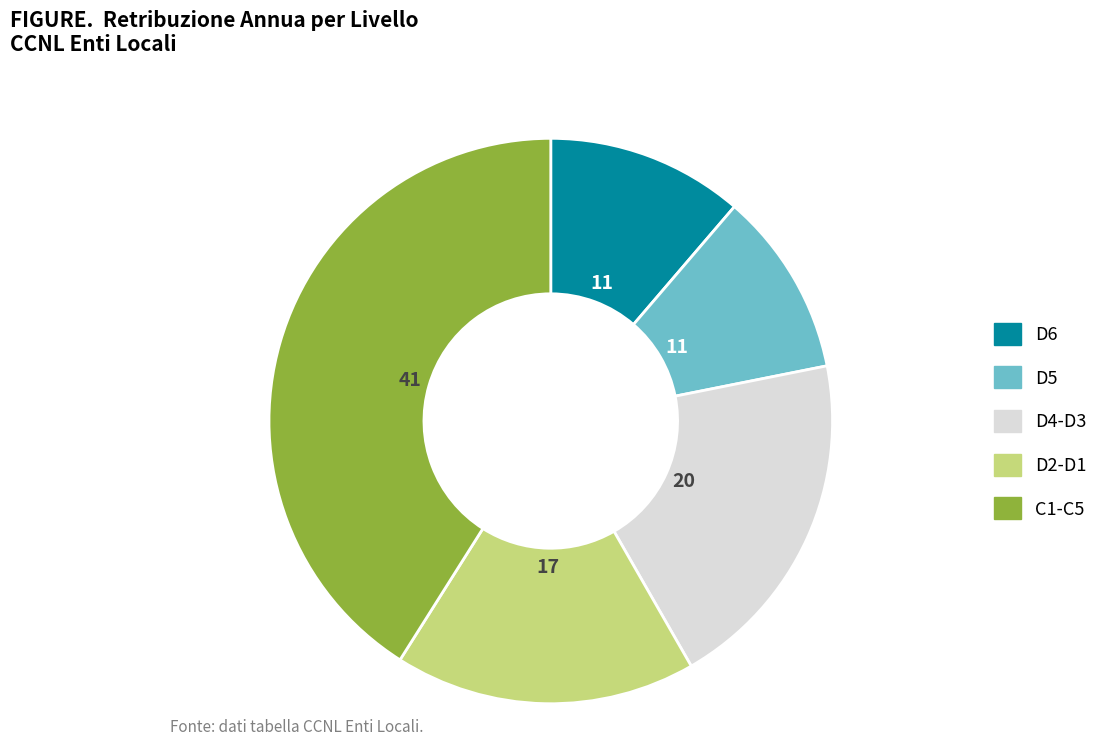

Is there any slice that represents more than half of the pie?

No